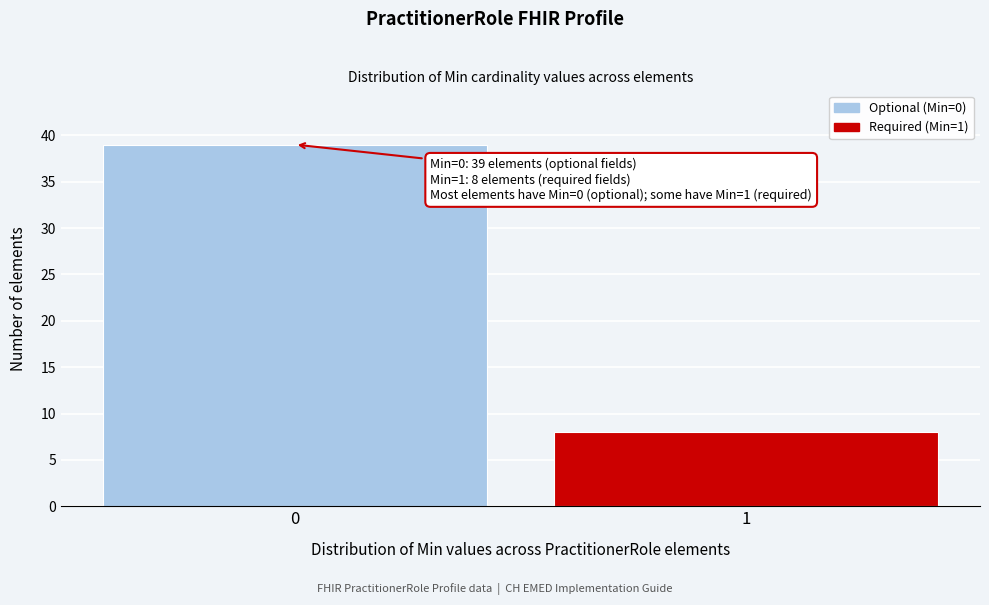

Reading left to right, list all the values displayed in this chart.

0=39	1=8